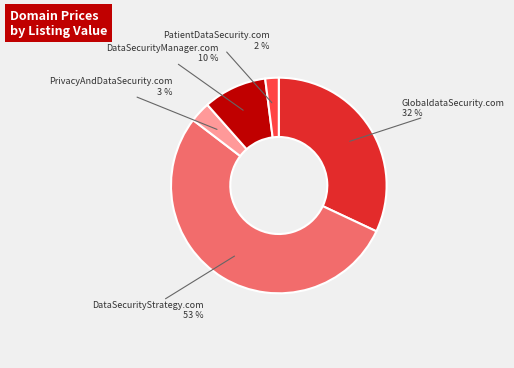

To the nearest percent, what portion does DataSecurityManager.com represent?

10%